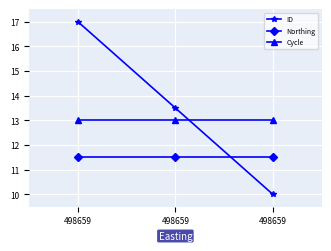

Between 498659 and 498659, which series saw the biggest shift?

ID